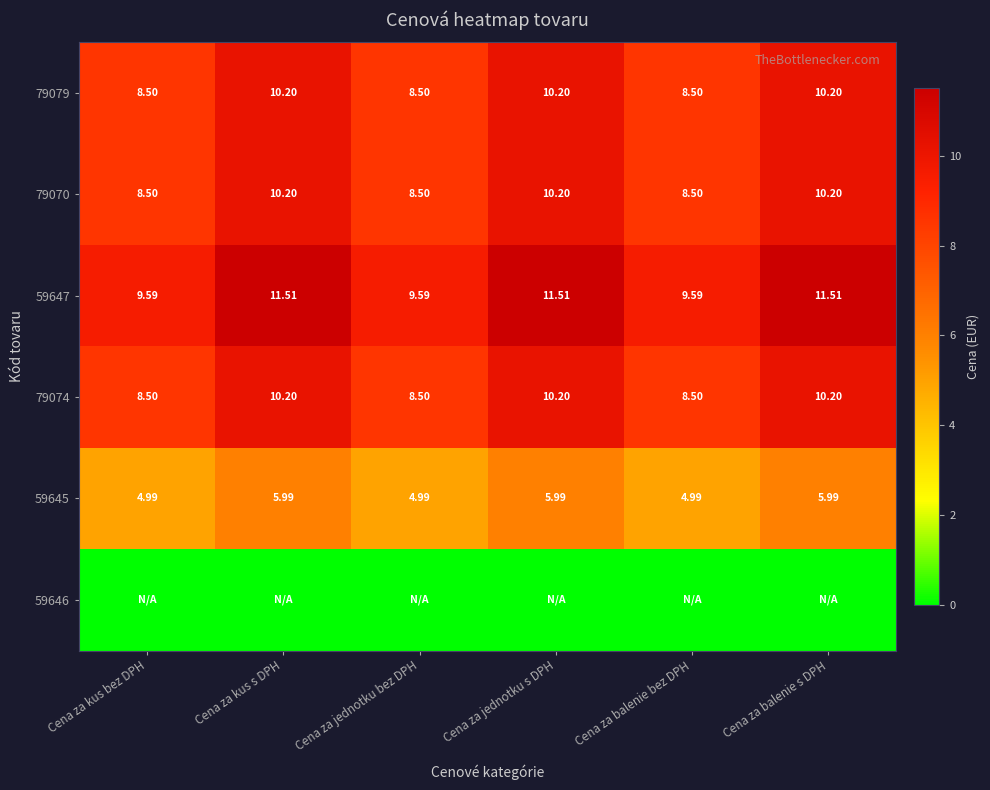

What is the greatest value displayed?

11.5